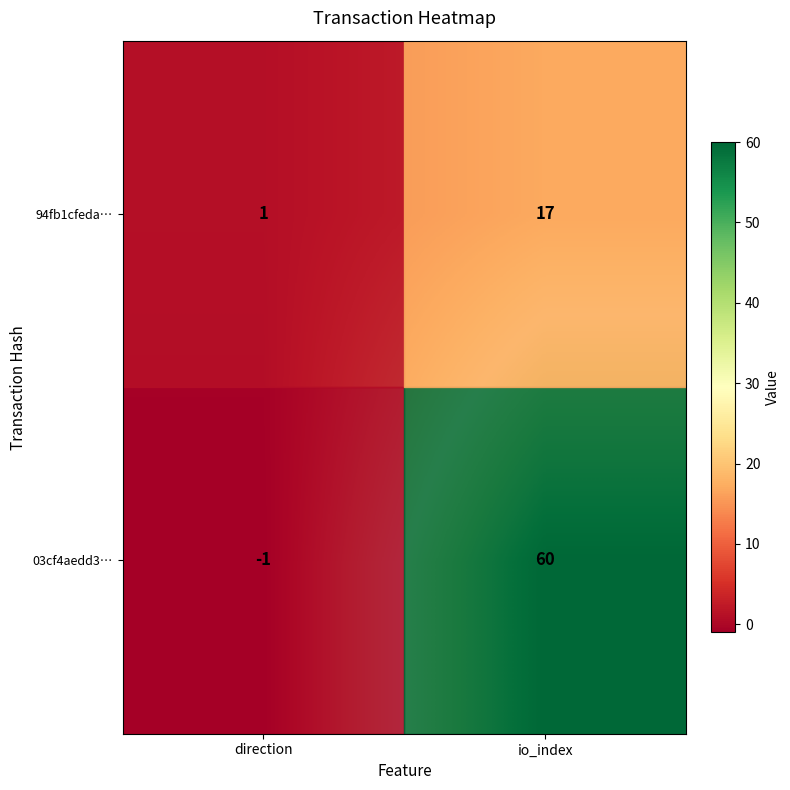

What is the sum of all 03cf4aedd3… values?

59